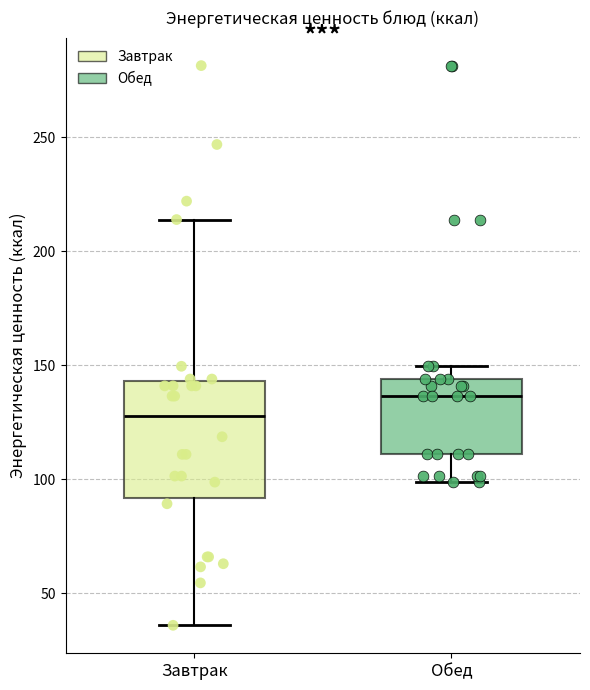

Where is the lower edge of the box for Завтрак on the y-axis? The values are not printed on the chart, so give them approximately, as read against the axis.

90